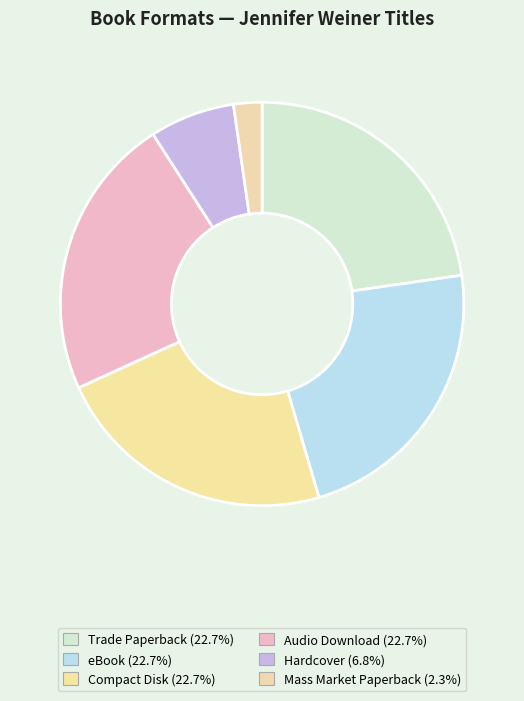

How many slices are in this pie chart?

6